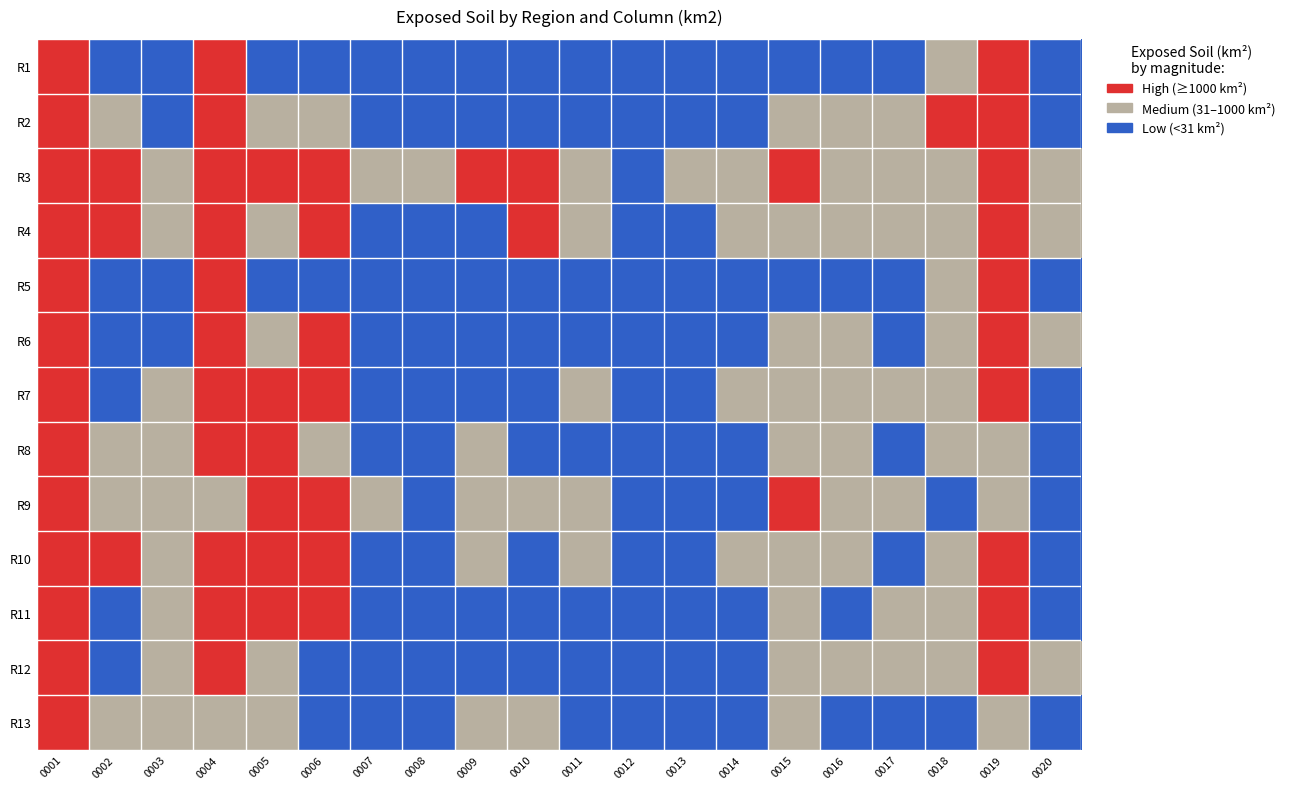

At 0012, list the series in order from largest to smallest.

R1, R2, R3, R4, R5, R6, R7, R8, R9, R10, R11, R12, R13